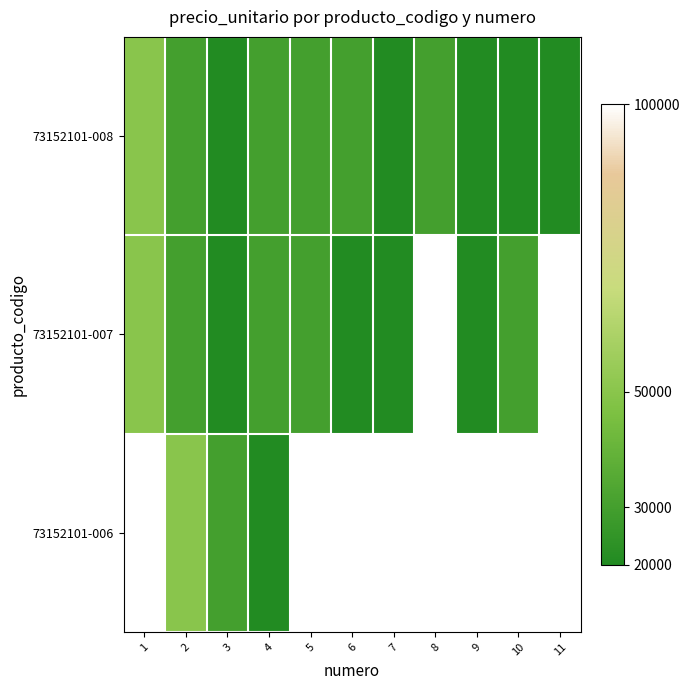

At how many categories does at least one series exceed 53066?

2